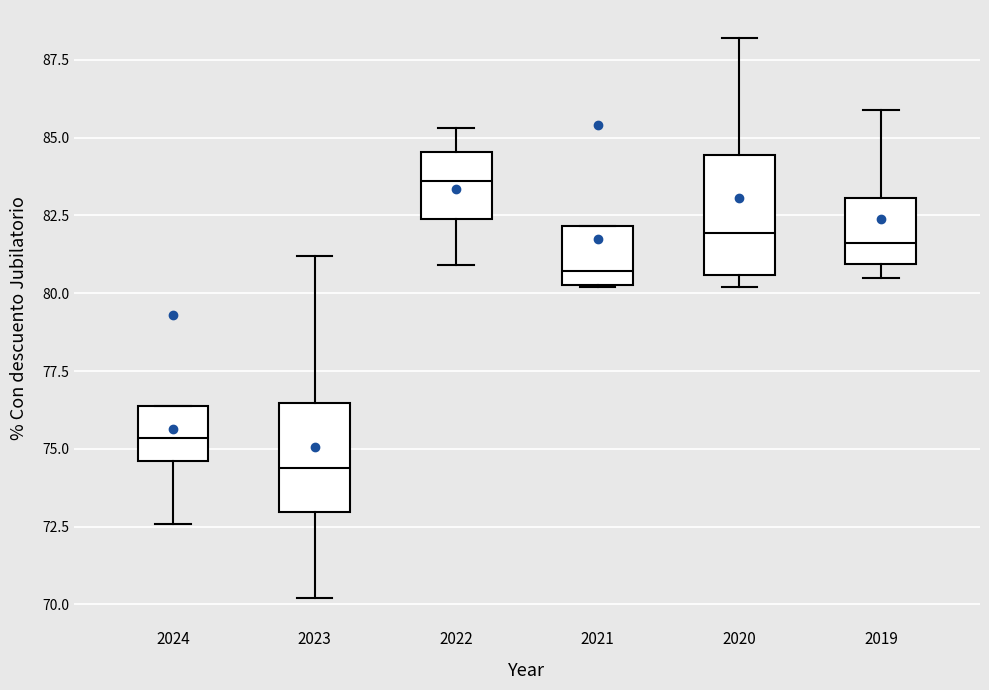

Reading left to right, read every box against the y-axis: the position of its median line, the range the box covers, and the ends of its whiskers. The values are not printed on the chart, so give them approximately, as read against the axis.

2024: median 75.5, box 74.5 to 76.5, whiskers 72.5 to 76.5
2023: median 74.5, box 73.0 to 76.5, whiskers 70.0 to 81.0
2022: median 83.5, box 82.5 to 84.5, whiskers 81.0 to 85.5
2021: median 80.5 (just above the box's lower edge), box 80.5 to 82.0, whiskers 80.0 to 82.0
2020: median 82.0, box 80.5 to 84.5, whiskers 80.0 to 88.0
2019: median 81.5, box 81.0 to 83.0, whiskers 80.5 to 86.0